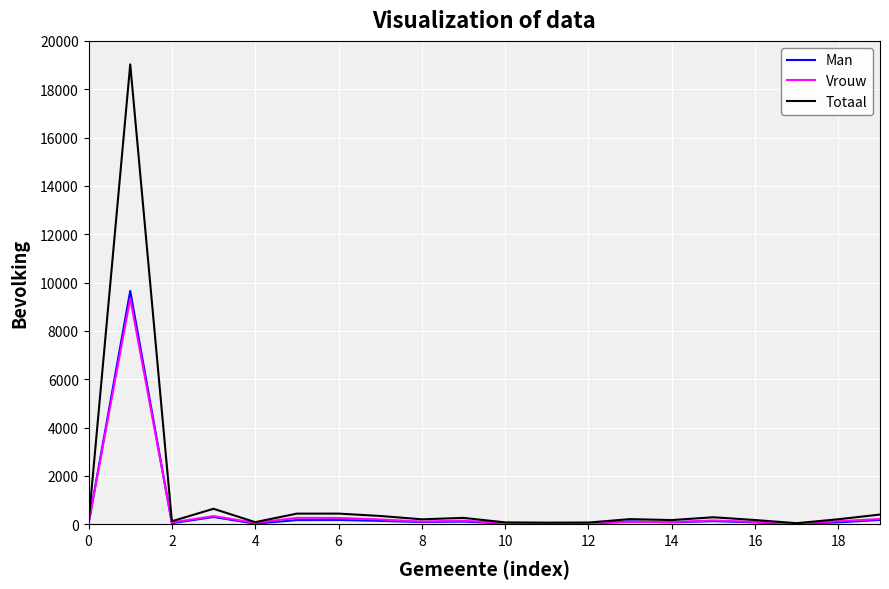

What is the lowest value of the Totaal series?

47